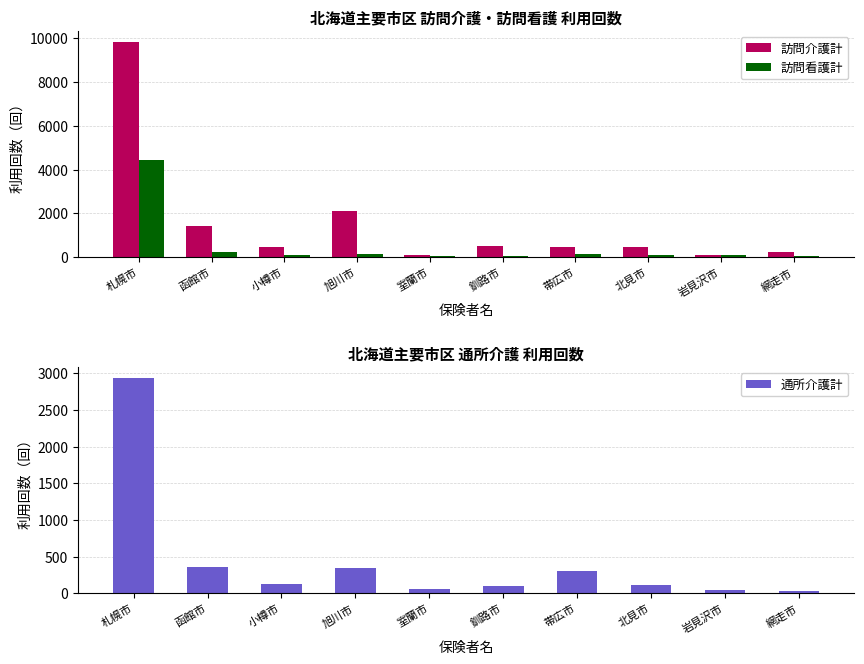

At which label is 訪問看護計 closest to 2240?

函館市